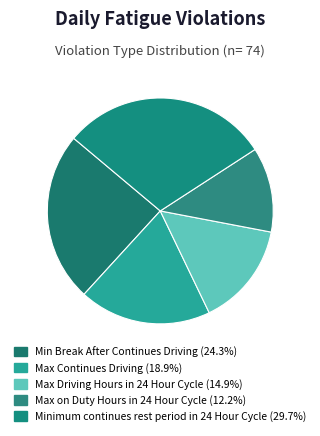

To the nearest percent, what is the difference between the Min Break After Continues Driving and Max Continues Driving slice percentages?

5%